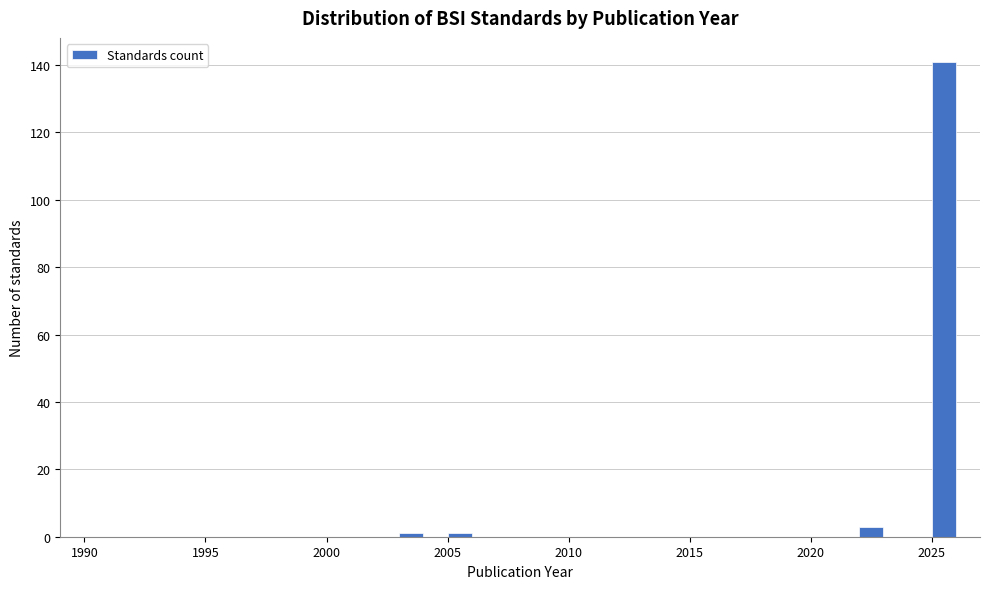

Read against the x-axis, roughly where is the centre of the tallest bar?

2025.5